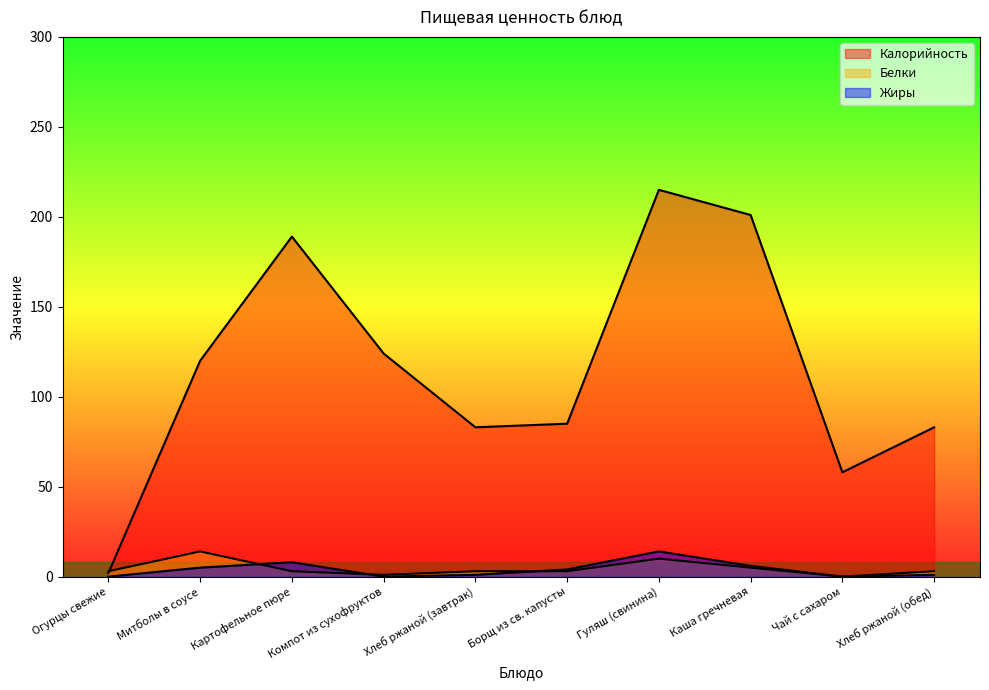

True or false: Калорийность has more than 1 interior local peaks.

True